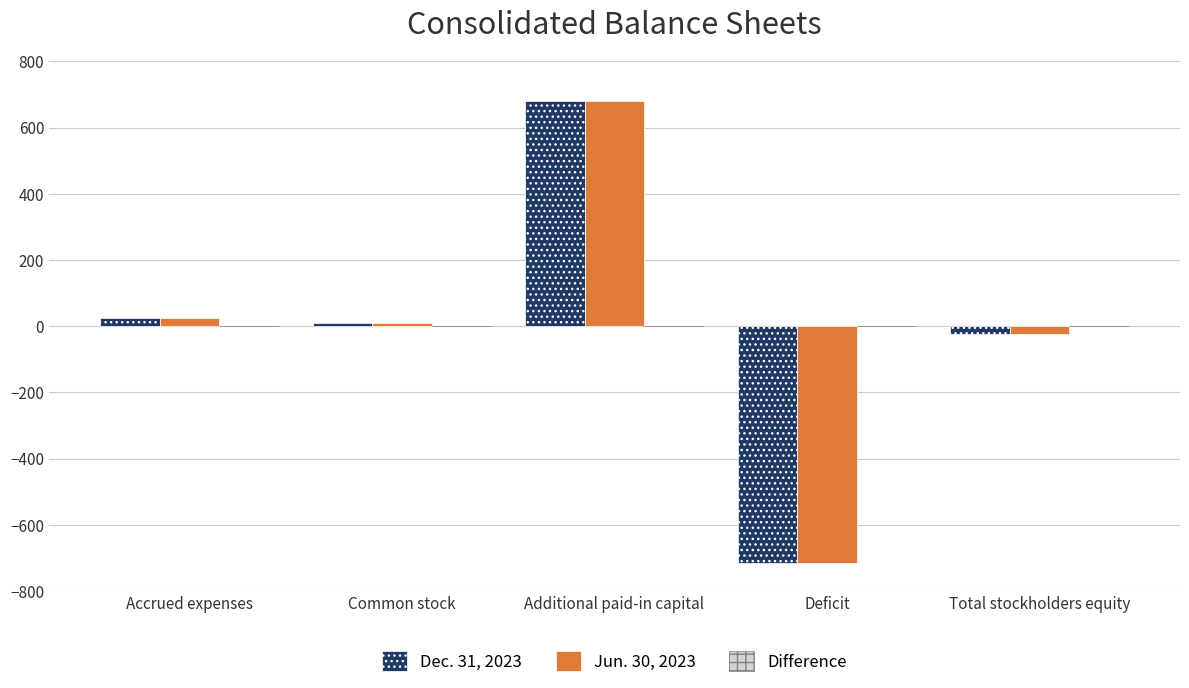

What is the greatest value displayed?

681